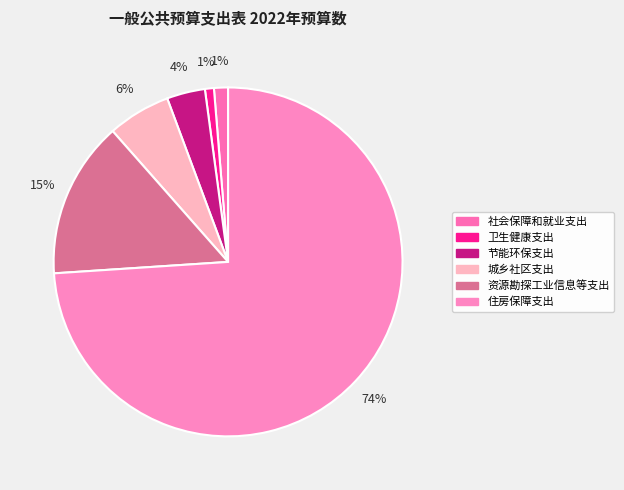

To the nearest percent, what portion does 卫生健康支出 represent?

1%